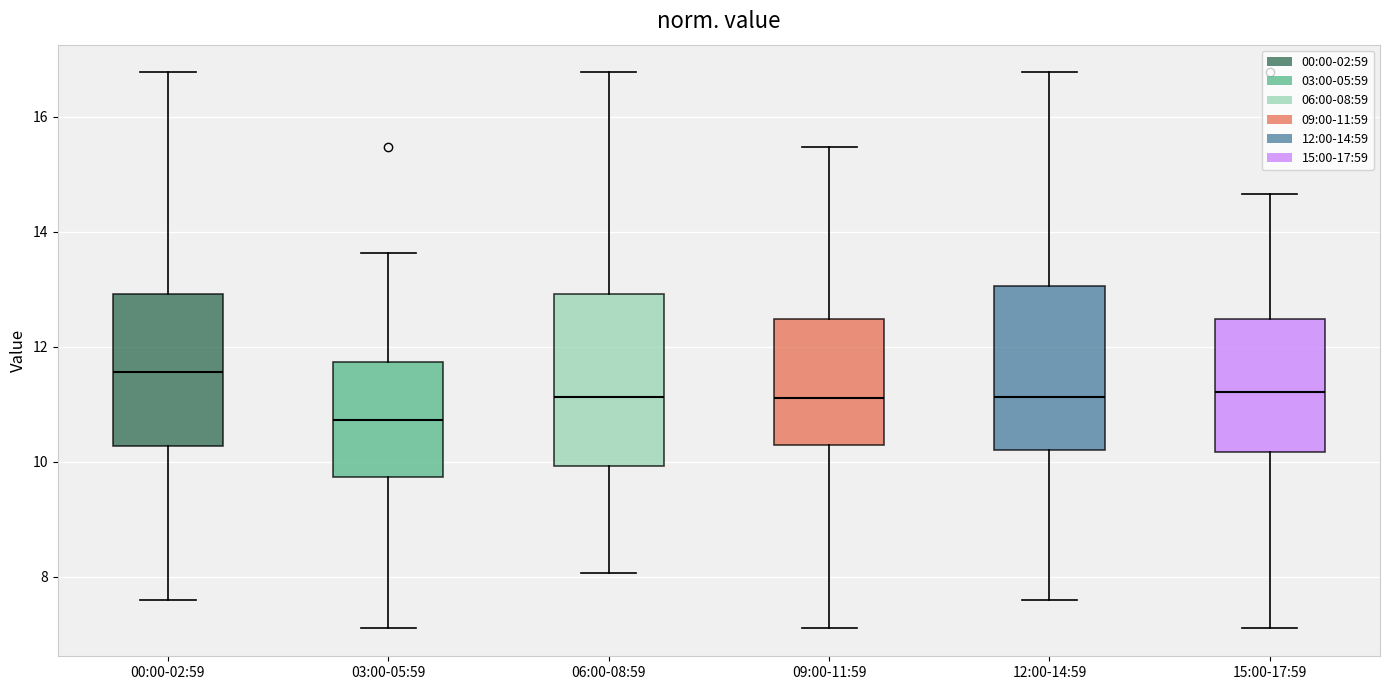

Which box has the lowest median line?

03:00-05:59